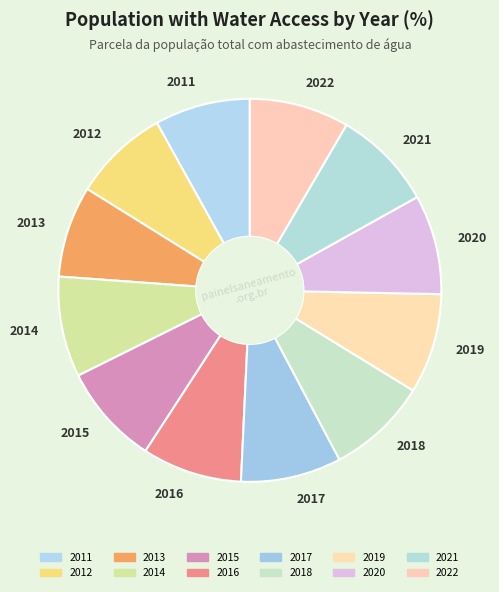

Do 2016 and 2018 together represent more than half of the pie?

No